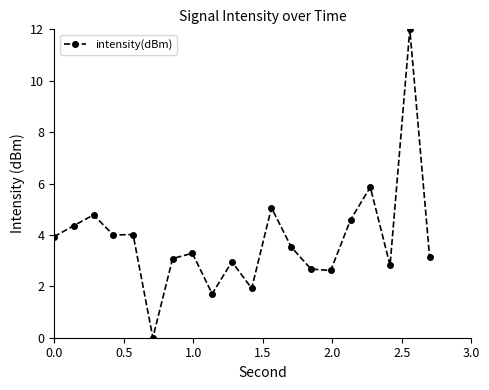

True or false: the data has more than 0 interior local peaks.

True